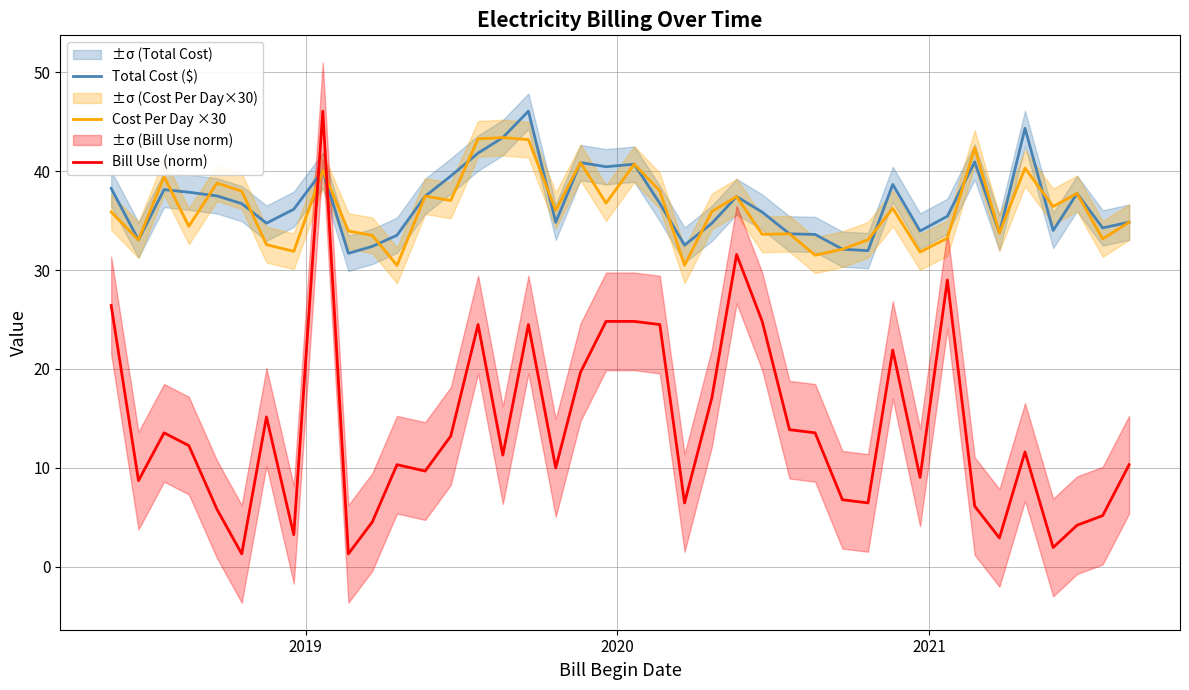

True or false: Bill Use (norm) and Total Cost ($) intersect in this chart.

True